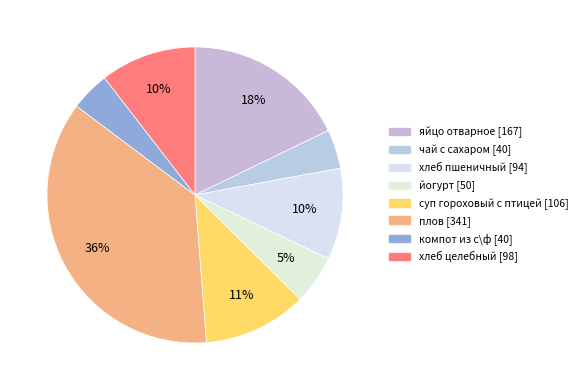

Which slice is the largest?

плов